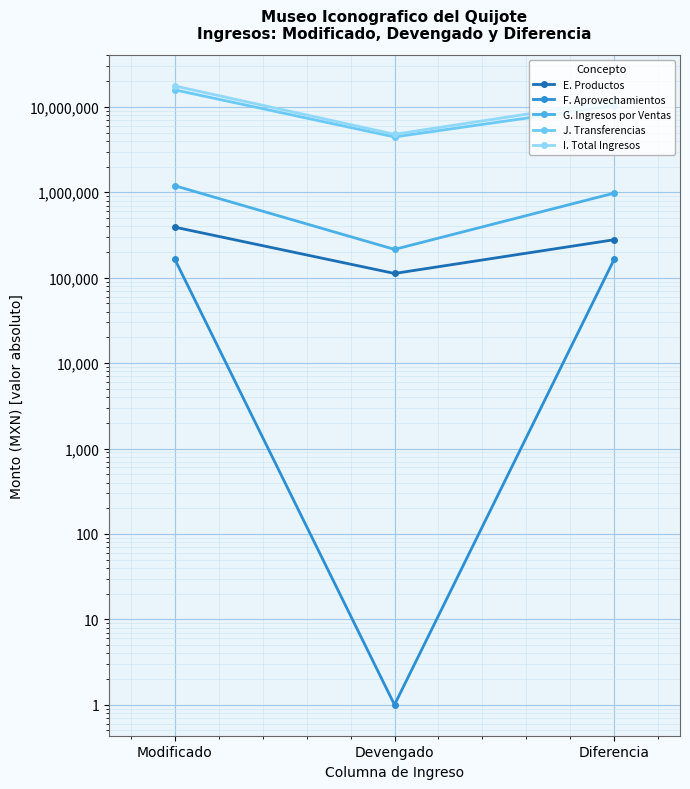

What is the minimum value shown in the chart?

1.0